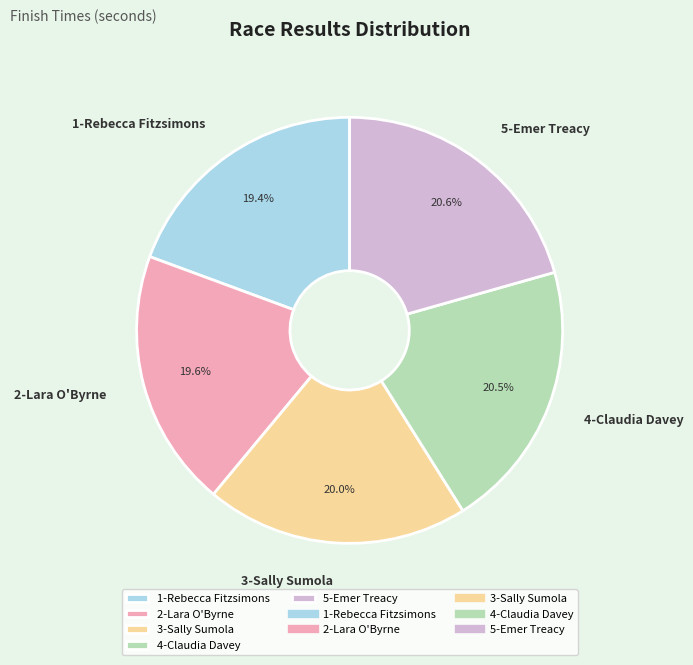

Which has a higher value, 5-Emer Treacy or 1-Rebecca Fitzsimons?

5-Emer Treacy